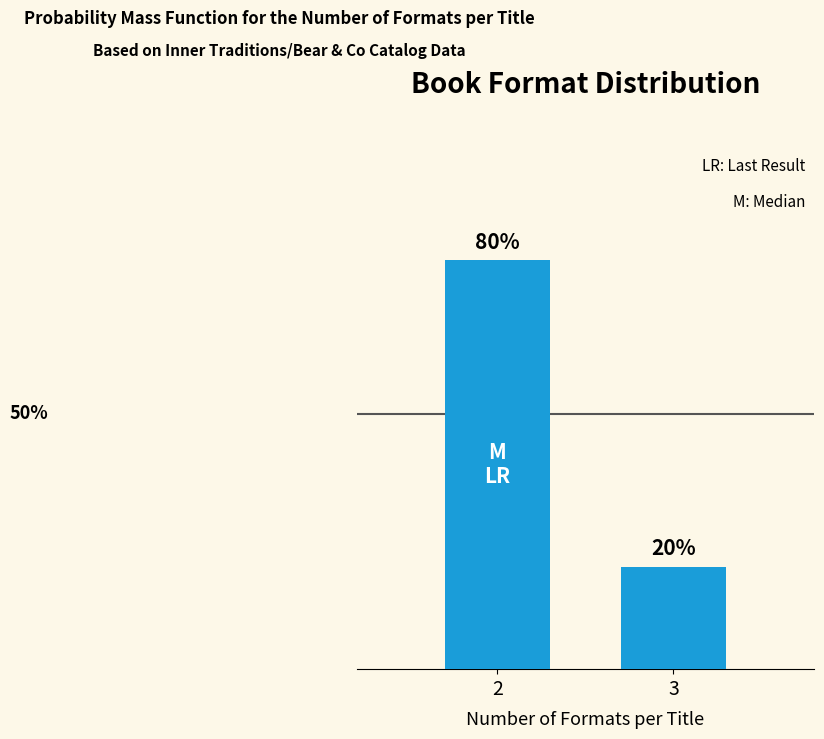

List the labels in order of value, smallest first.

3, 2